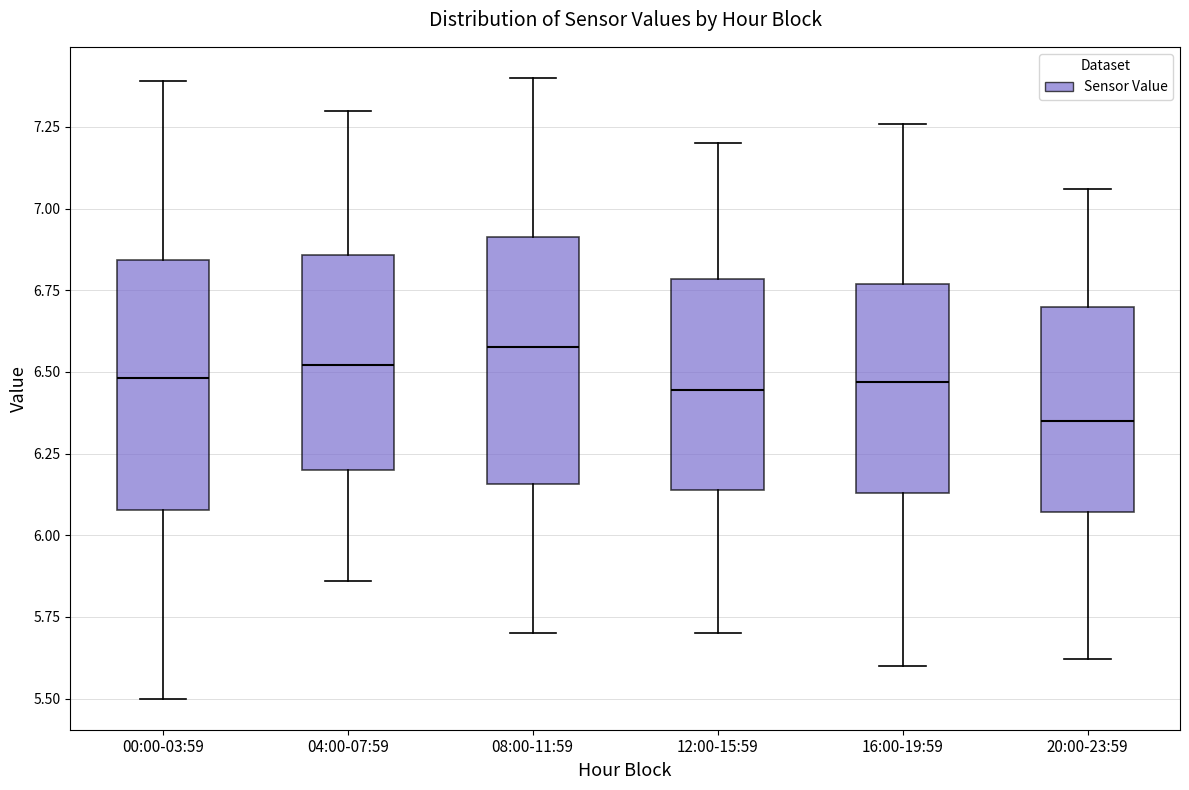

Reading left to right, transcribe this box plot: for each box, give where its median line is, the range the box spans, and where its two whiskers end, as read against the y-axis. The values are not printed on the chart, so give them approximately, as read against the axis.

00:00-03:59: median 6.50, box 6.10 to 6.85, whiskers 5.50 to 7.40
04:00-07:59: median 6.50, box 6.20 to 6.85, whiskers 5.85 to 7.30
08:00-11:59: median 6.60, box 6.15 to 6.90, whiskers 5.70 to 7.40
12:00-15:59: median 6.45, box 6.15 to 6.80, whiskers 5.70 to 7.20
16:00-19:59: median 6.45, box 6.15 to 6.75, whiskers 5.60 to 7.25
20:00-23:59: median 6.35, box 6.05 to 6.70, whiskers 5.60 to 7.05